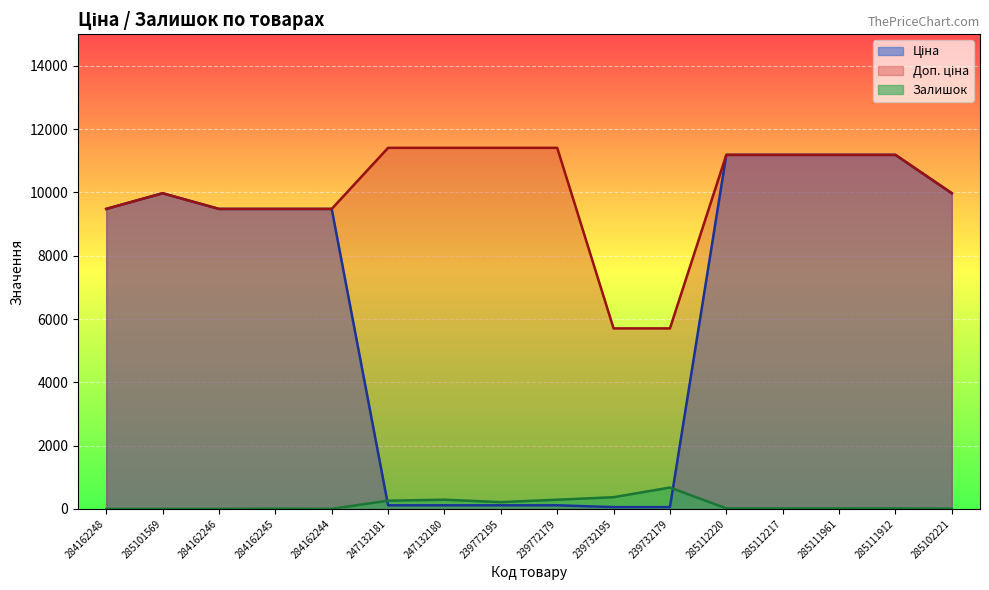

Which category has the highest value in the Залишок series?

239732179